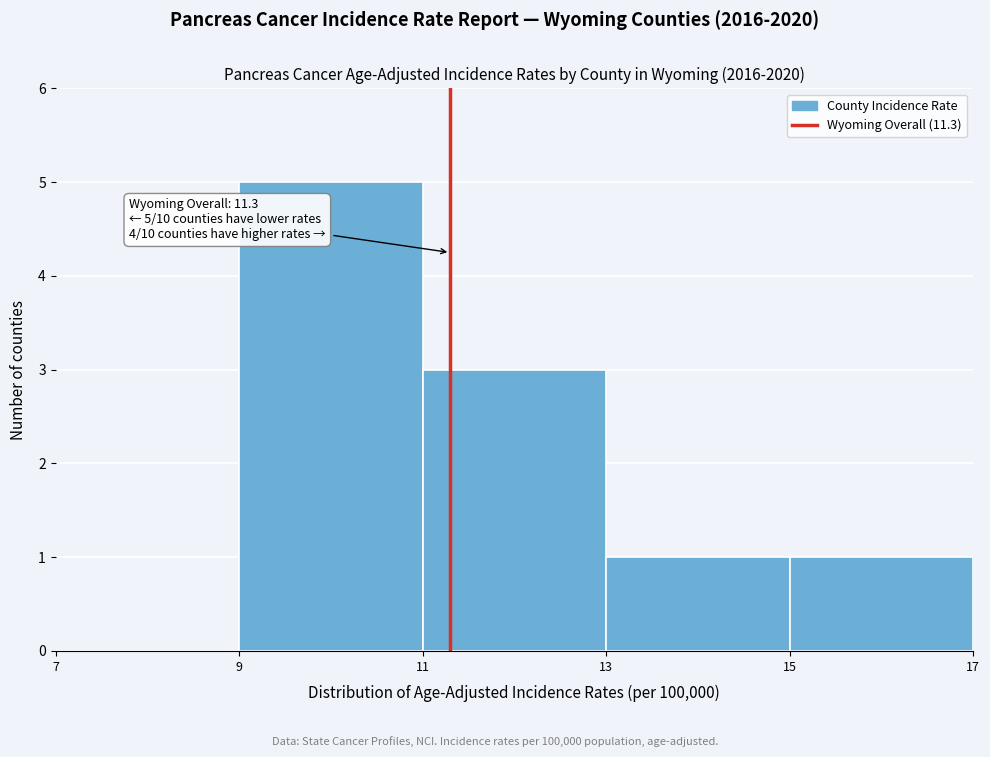

Which range on the x-axis has the tallest bar?

9 to 11